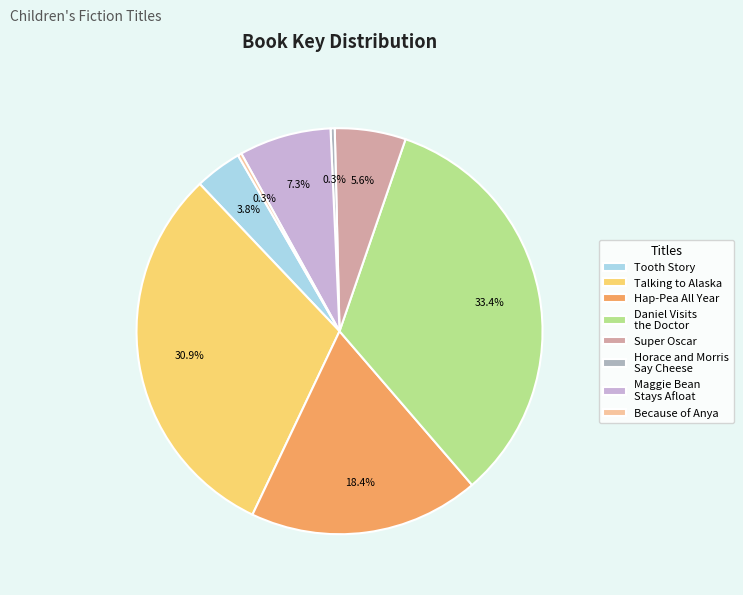

Which slice is the largest?

Daniel Visits the Doctor